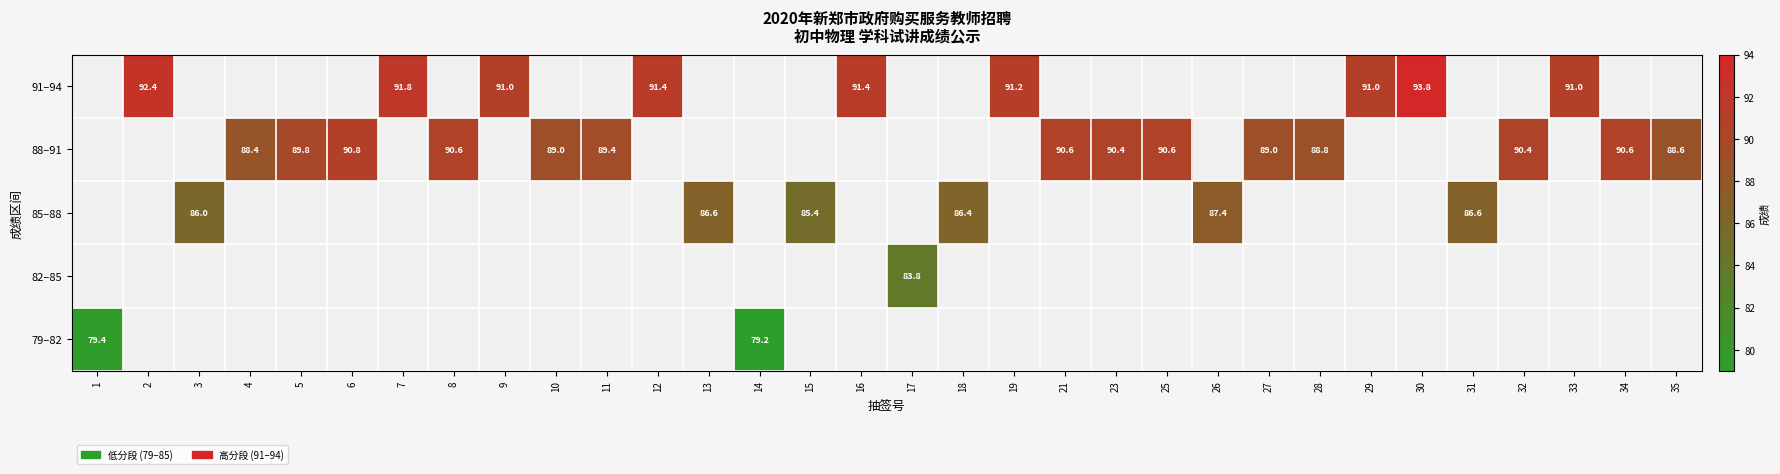

True or false: 91–94 has a value of 24.9 at 12.

False